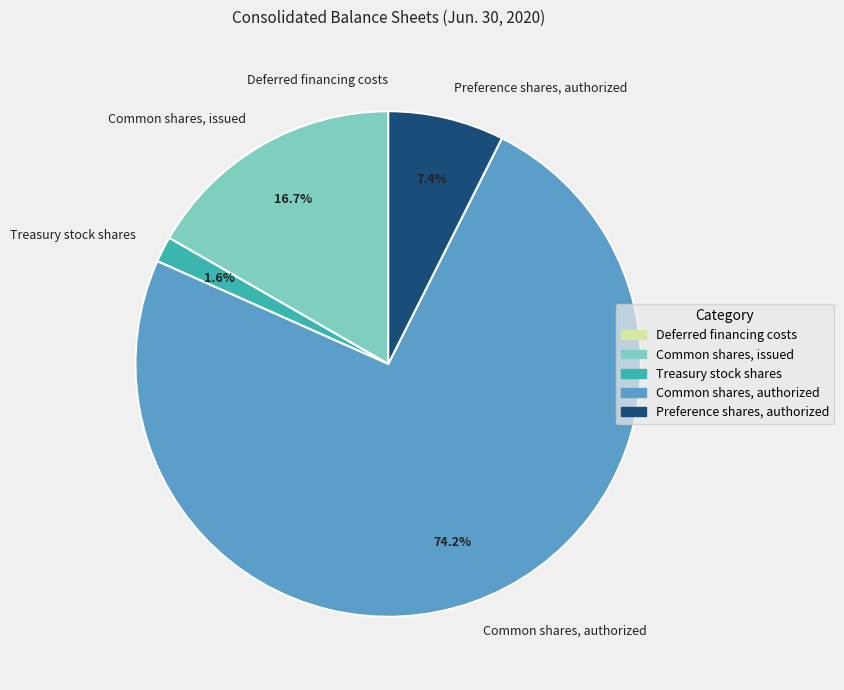

What portion of the pie excludes Common shares, issued?

83.3%